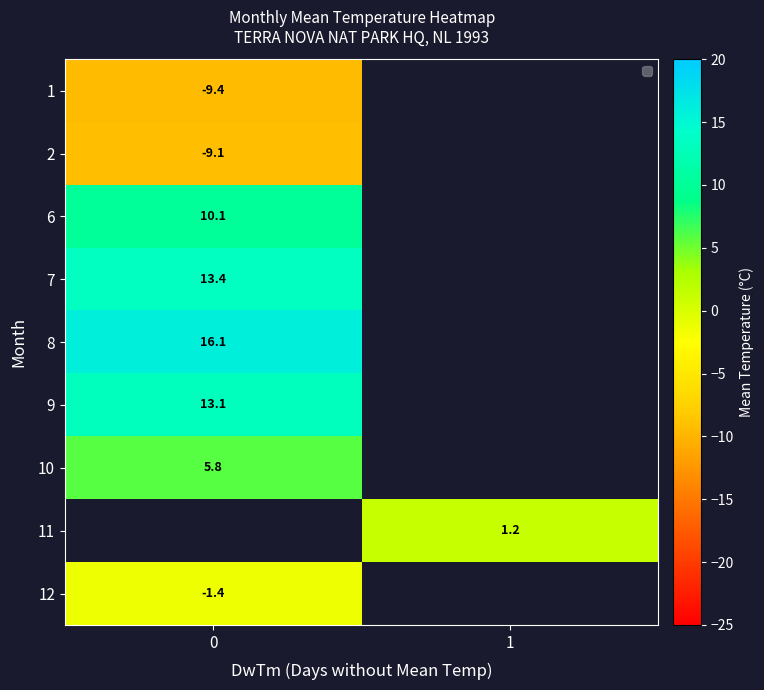

What is the maximum value for row_2?

10.1